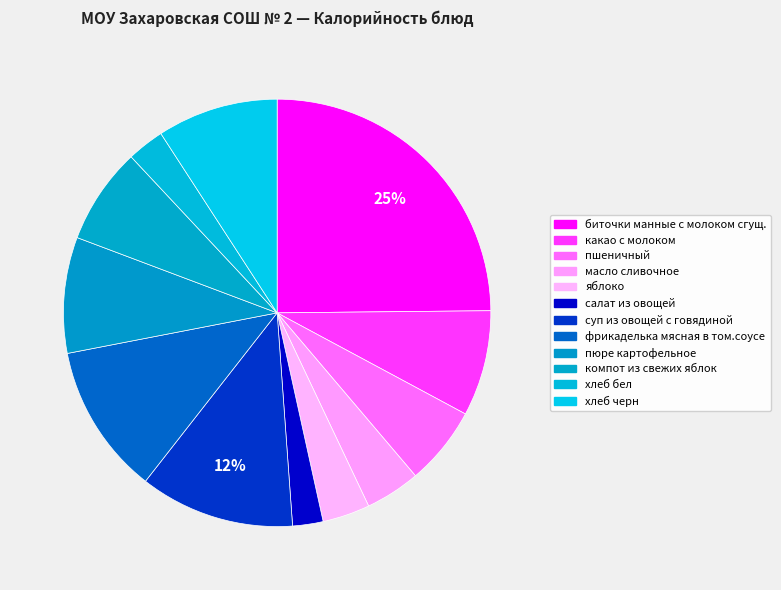

True or false: пюре картофельное accounts for 17% of the total.

False